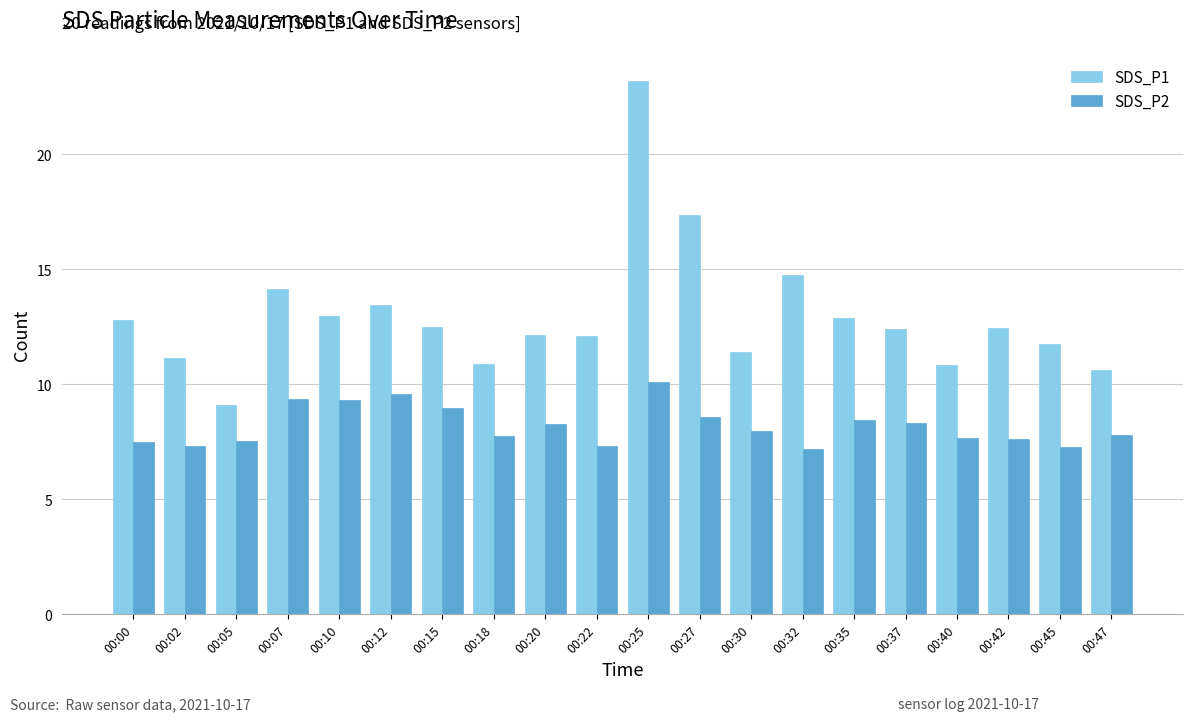

Rank the series by their maximum value, from highest to lowest.

SDS_P1, SDS_P2